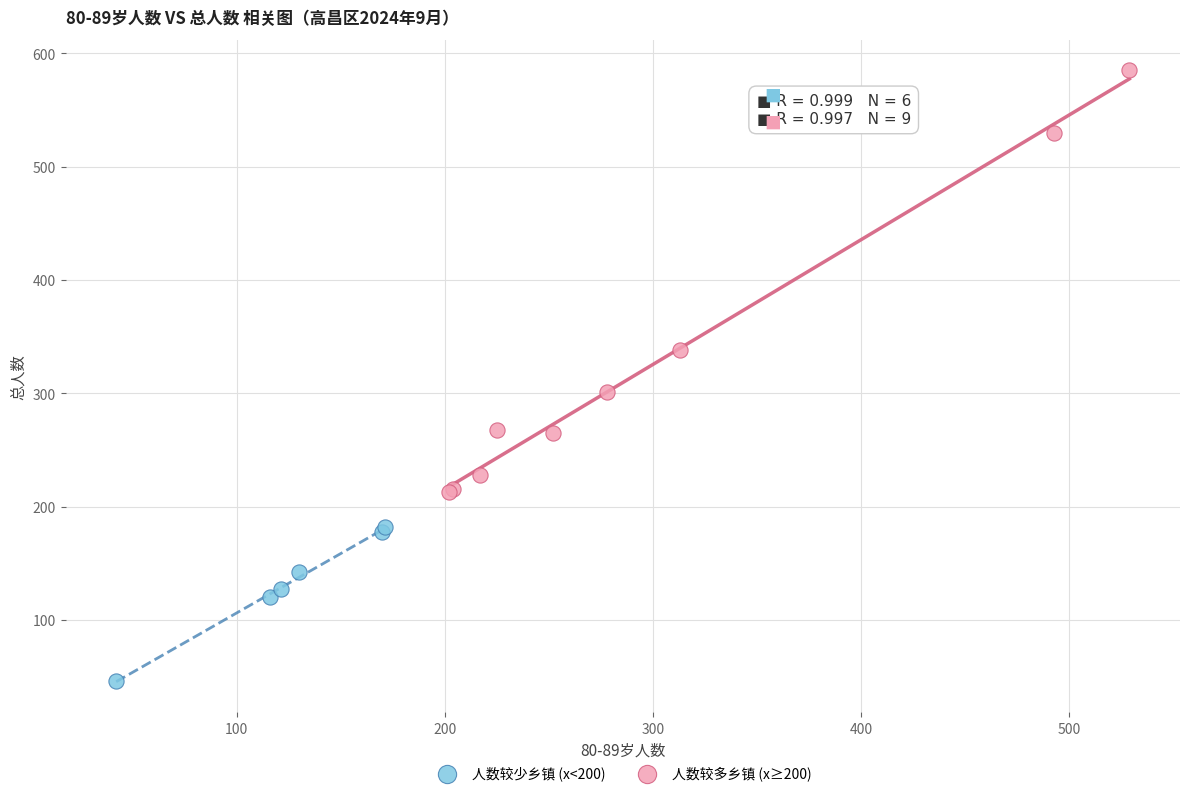

Which series has the largest Y range (max minus min)?

人数较多乡镇 (x≥200)